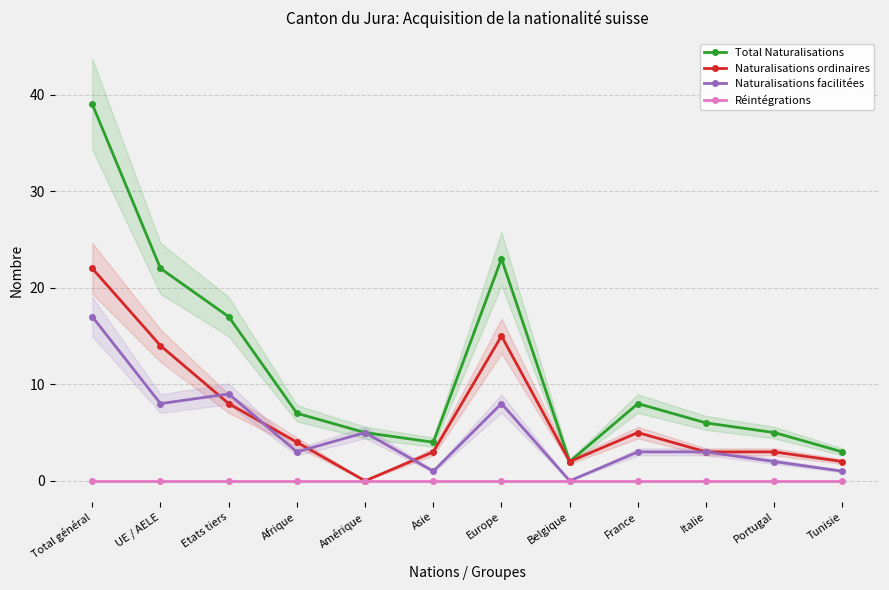

Does the chart display data point markers on the line(s)?

Yes